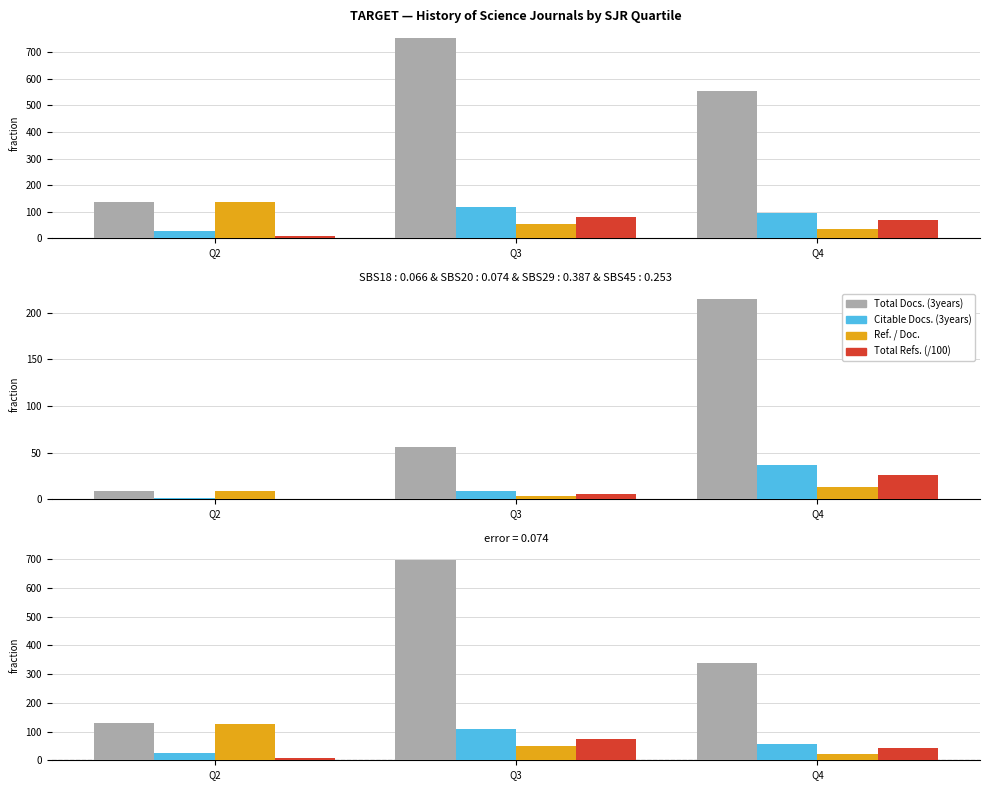

What is the difference between the maximum and minimum values in the Total Docs. (3years) series?

567.5